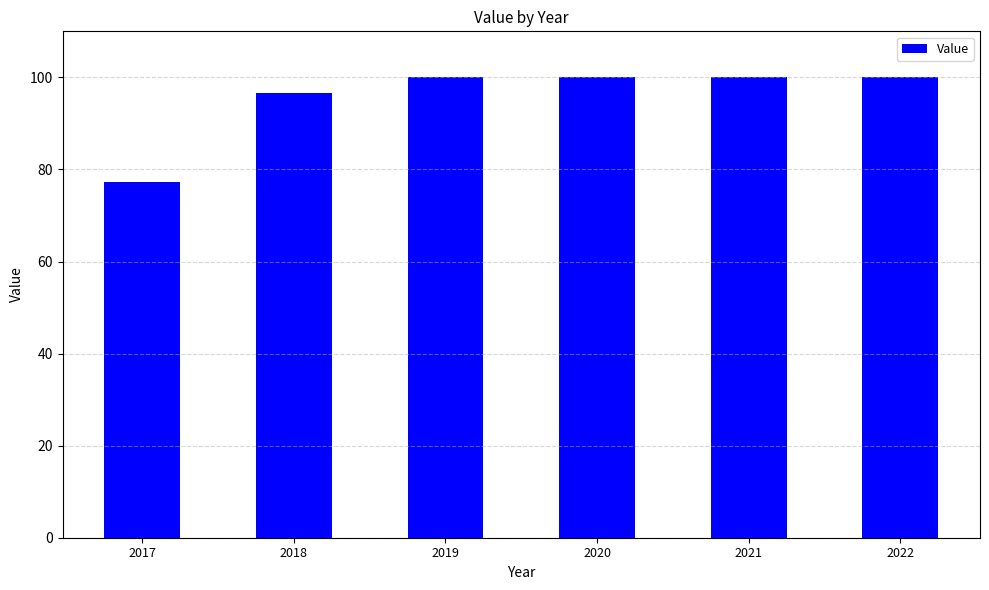

How many data points are less than 100?

2